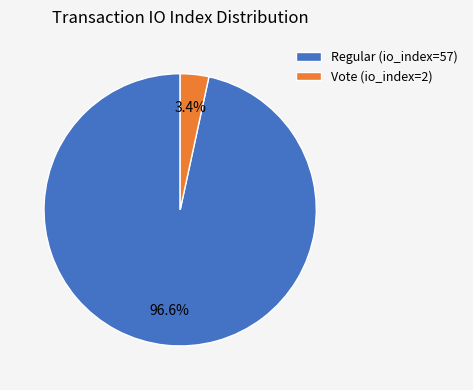

Is it true that Vote (io_index=2) is 3% of the pie?

True